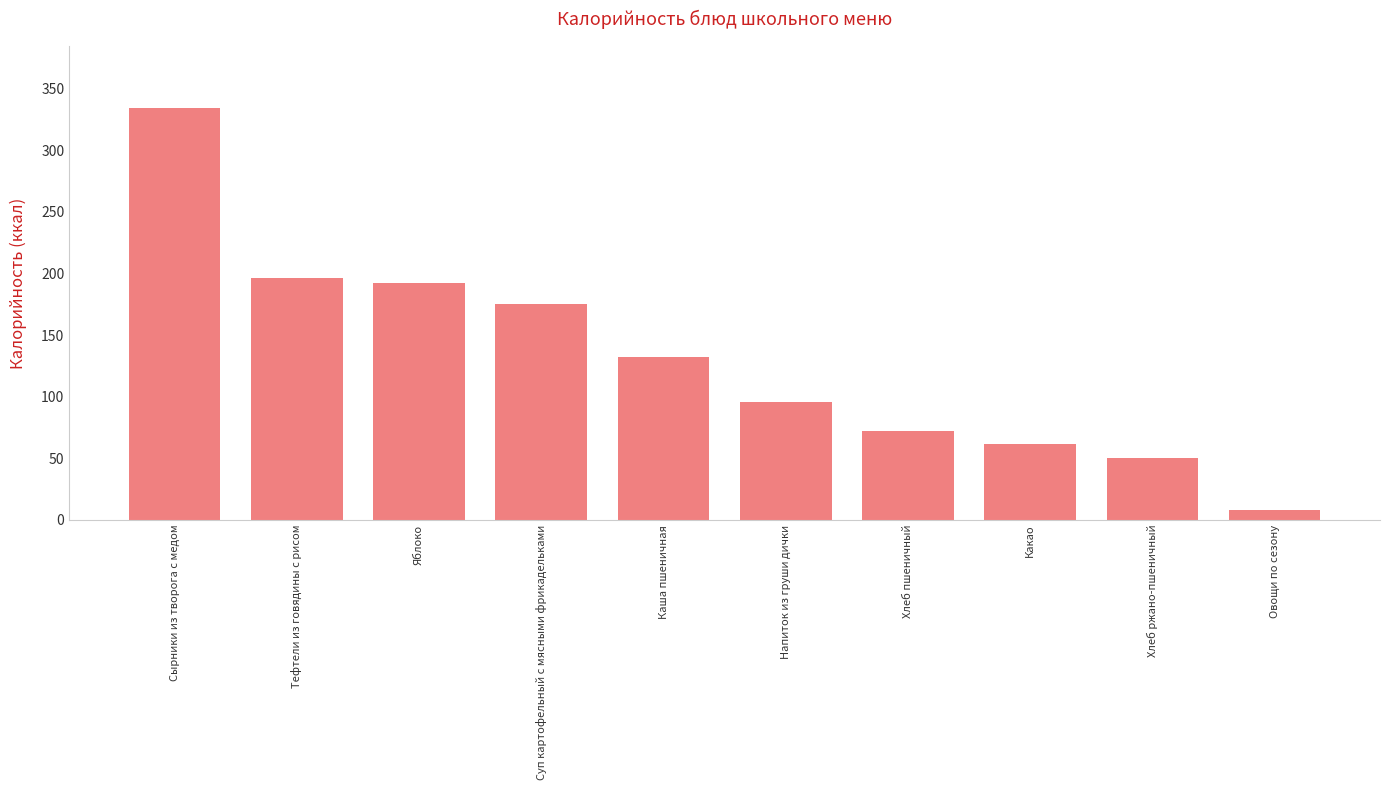

What is the sum of all values?

1317.7